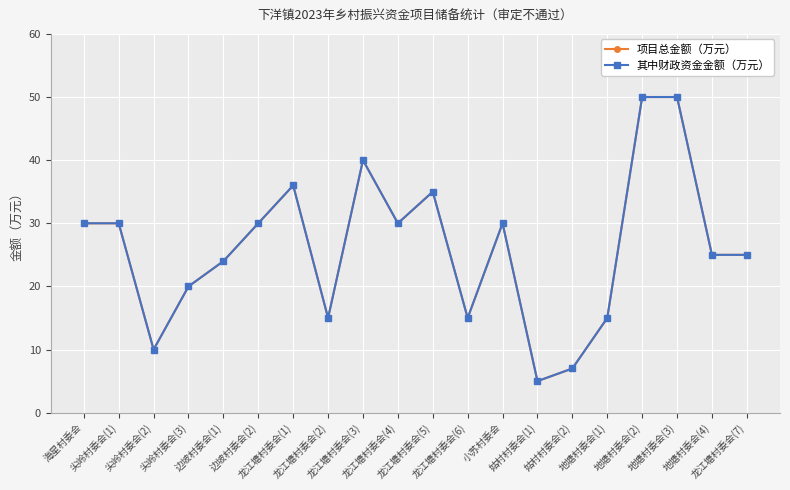

Reading right to left, list all the values displayed in this chart.

项目总金额（万元）: 龙江塘村委会(7)=25	地塘村委会(4)=25	地塘村委会(3)=50	地塘村委会(2)=50	地塘村委会(1)=15	姑村村委会(2)=7	姑村村委会(1)=5	小苏村委会=30	龙江塘村委会(6)=15	龙江塘村委会(5)=35	龙江塘村委会(4)=30	龙江塘村委会(3)=40	龙江塘村委会(2)=15	龙江塘村委会(1)=36	边坡村委会(2)=30	边坡村委会(1)=24	尖岭村委会(3)=20	尖岭村委会(2)=10	尖岭村委会(1)=30	海星村委会=30
其中财政资金金额（万元）: 龙江塘村委会(7)=25	地塘村委会(4)=25	地塘村委会(3)=50	地塘村委会(2)=50	地塘村委会(1)=15	姑村村委会(2)=7	姑村村委会(1)=5	小苏村委会=30	龙江塘村委会(6)=15	龙江塘村委会(5)=35	龙江塘村委会(4)=30	龙江塘村委会(3)=40	龙江塘村委会(2)=15	龙江塘村委会(1)=36	边坡村委会(2)=30	边坡村委会(1)=24	尖岭村委会(3)=20	尖岭村委会(2)=10	尖岭村委会(1)=30	海星村委会=30